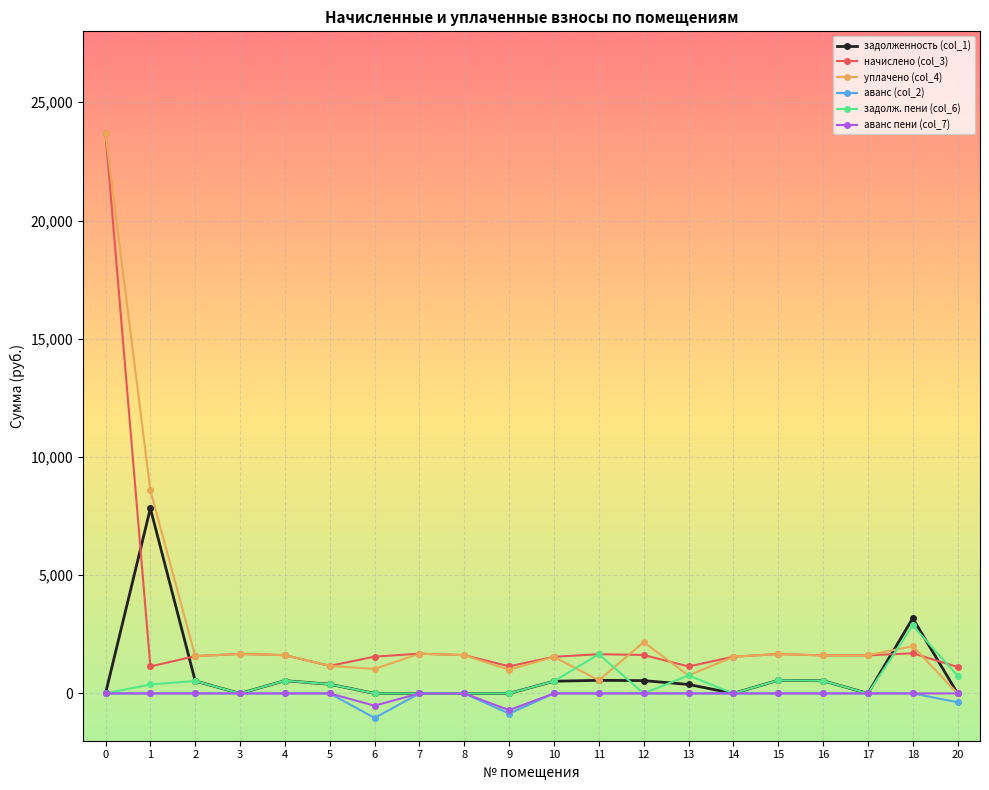

What is the maximum value shown in the chart?

23685.3